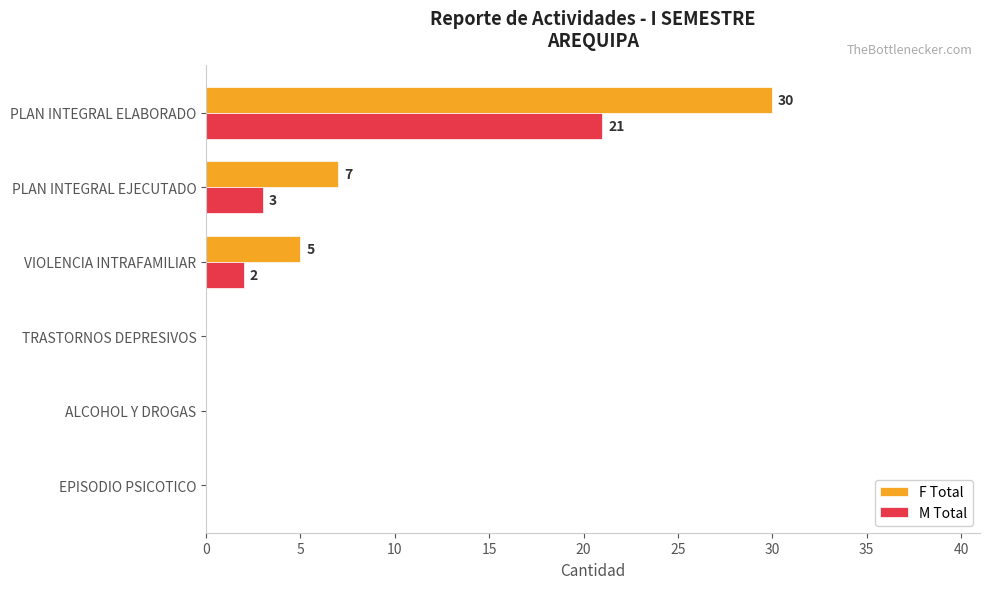

Between VIOLENCIA INTRAFAMILIAR and ALCOHOL Y DROGAS, which series saw the biggest shift?

F Total